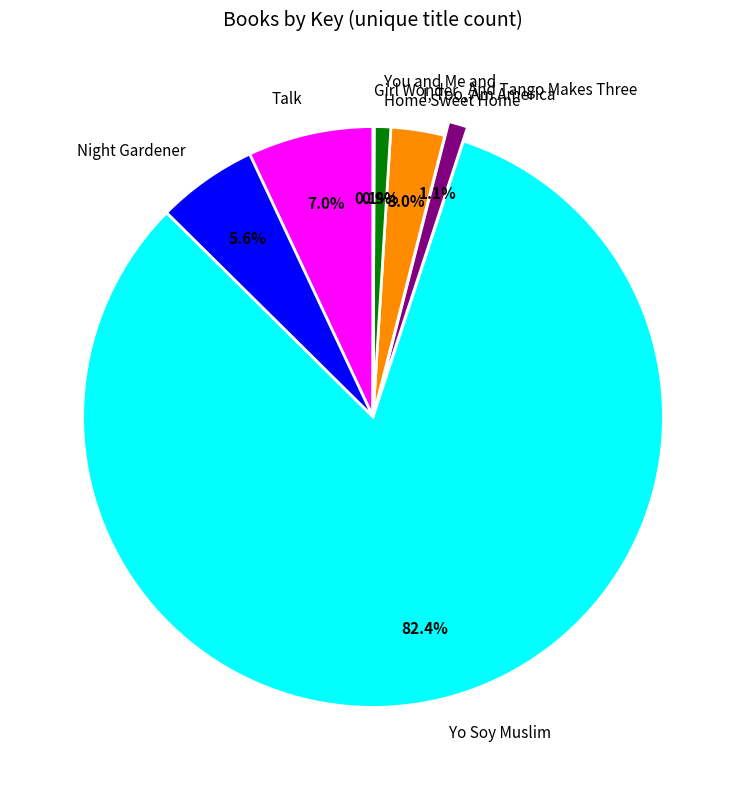

Which has a higher value, You and Me and Home Sweet Home or I, Too, Am America?

I, Too, Am America